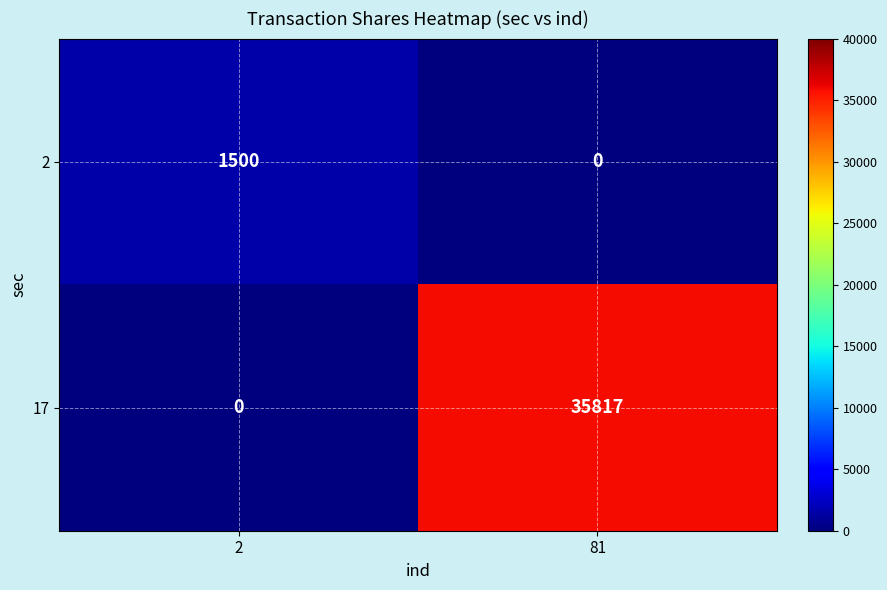

What is the maximum value shown in the chart?

35817